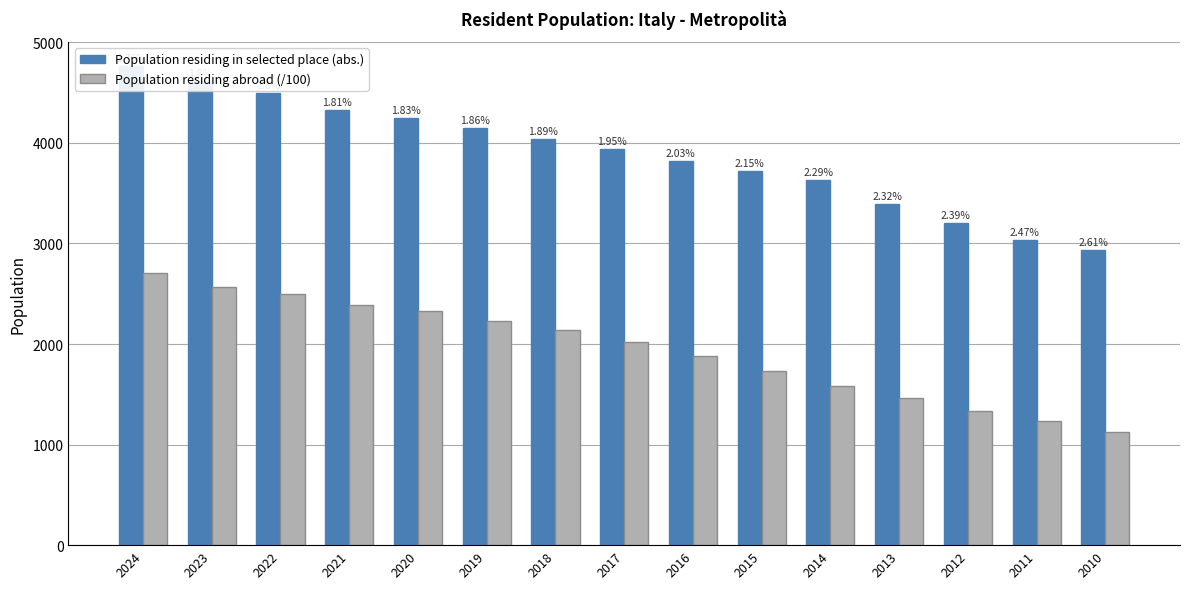

Is it true that Population residing in selected place (abs.) equals 5041.5 at 2010?

False